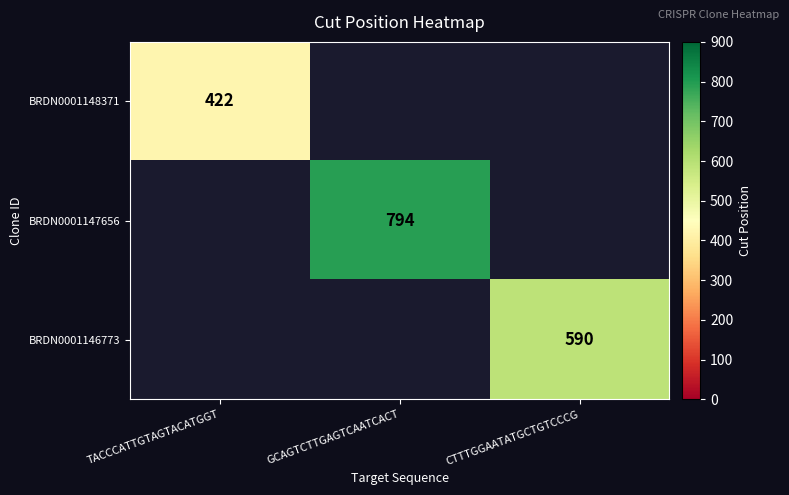

True or false: BRDN0001147656 has a value of 794 at GCAGTCTTGAGTCAATCACT.

True